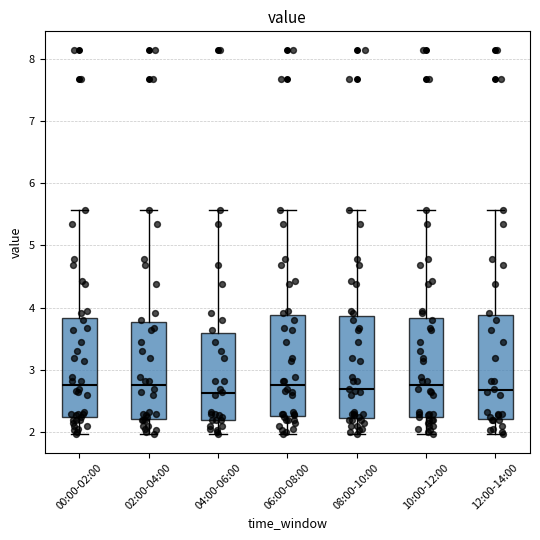

Reading left to right, read every box against the y-axis: the position of its median line, the range the box covers, and the ends of its whiskers. The values are not printed on the chart, so give them approximately, as read against the axis.

00:00-02:00: median 2.8, box 2.2 to 3.8, whiskers 2.0 to 5.6
02:00-04:00: median 2.8, box 2.2 to 3.8, whiskers 2.0 to 5.6
04:00-06:00: median 2.6, box 2.2 to 3.6, whiskers 2.0 to 5.6
06:00-08:00: median 2.8, box 2.3 to 3.9, whiskers 2.0 to 5.6
08:00-10:00: median 2.7, box 2.2 to 3.9, whiskers 2.0 to 5.6
10:00-12:00: median 2.8, box 2.2 to 3.8, whiskers 2.0 to 5.6
12:00-14:00: median 2.7, box 2.2 to 3.9, whiskers 2.0 to 5.6